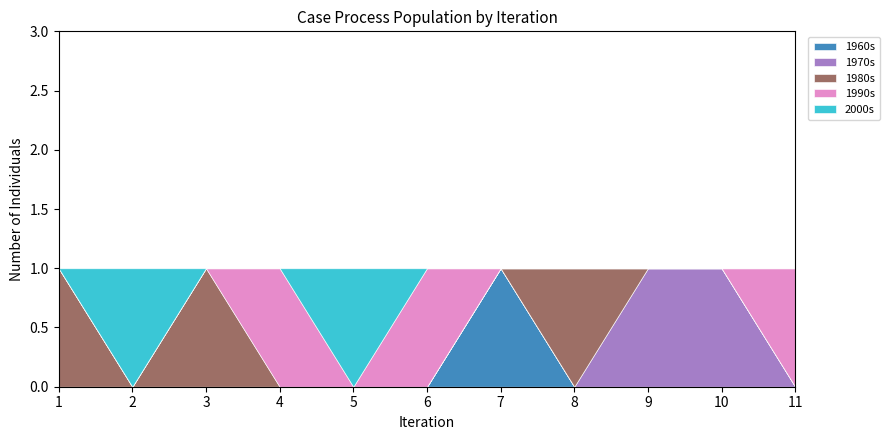

Is the value of 1960s at 20 greater than the value of 1990s at 1?

No